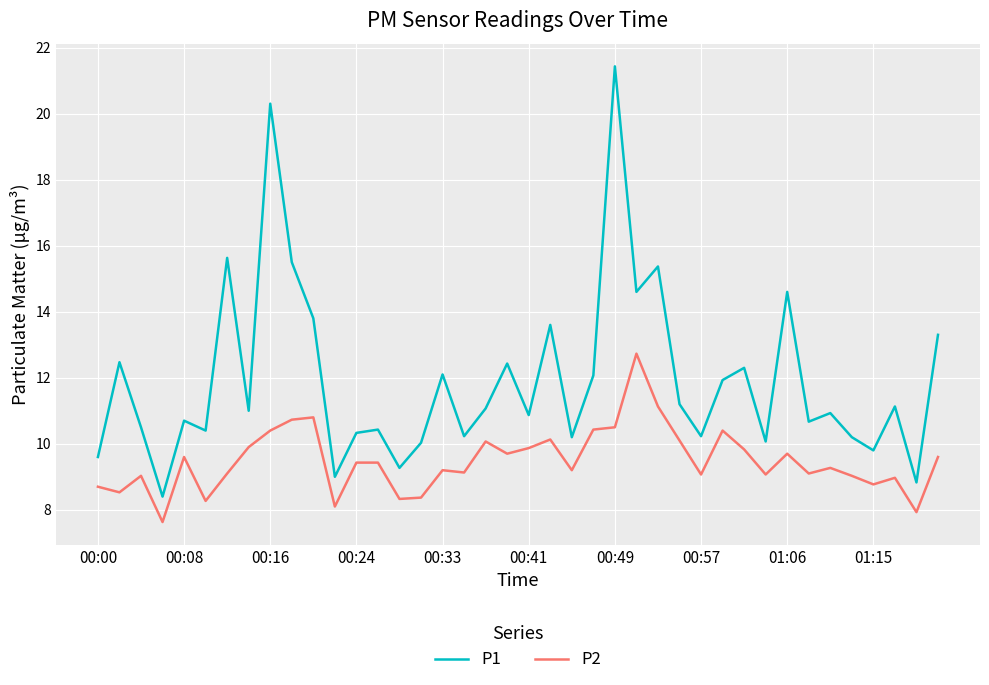

Is this an area chart (filled region under the line)?

No